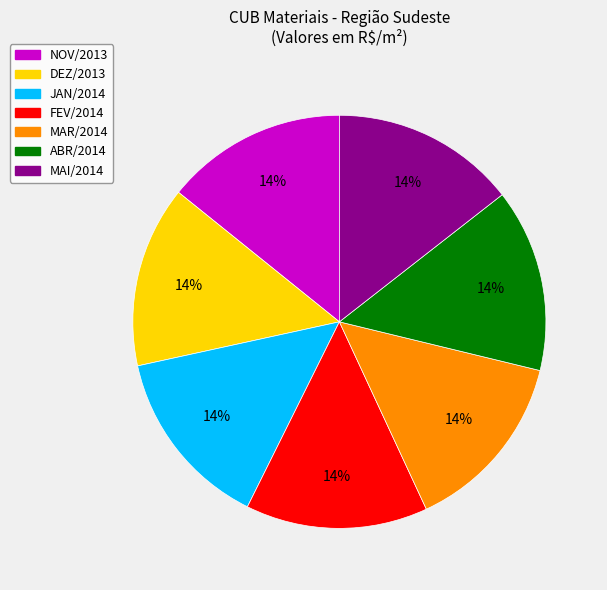

Does any single category account for the majority?

No